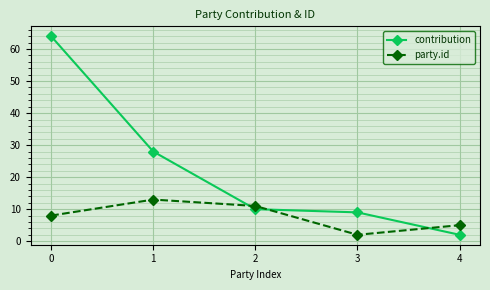

The value of contribution at 3 is 9. True or false?

True